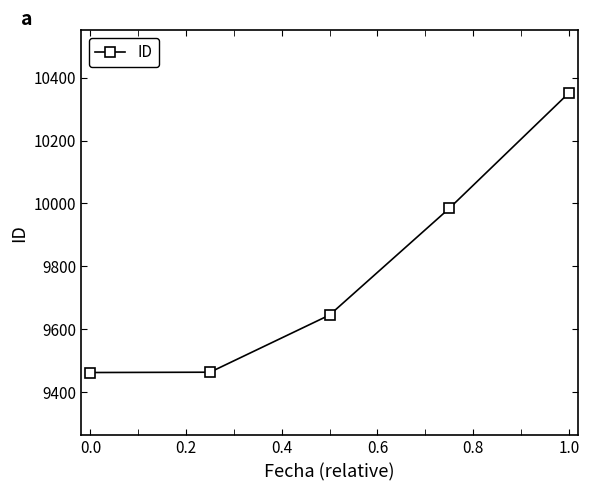

What is the difference between the maximum and minimum values?

889